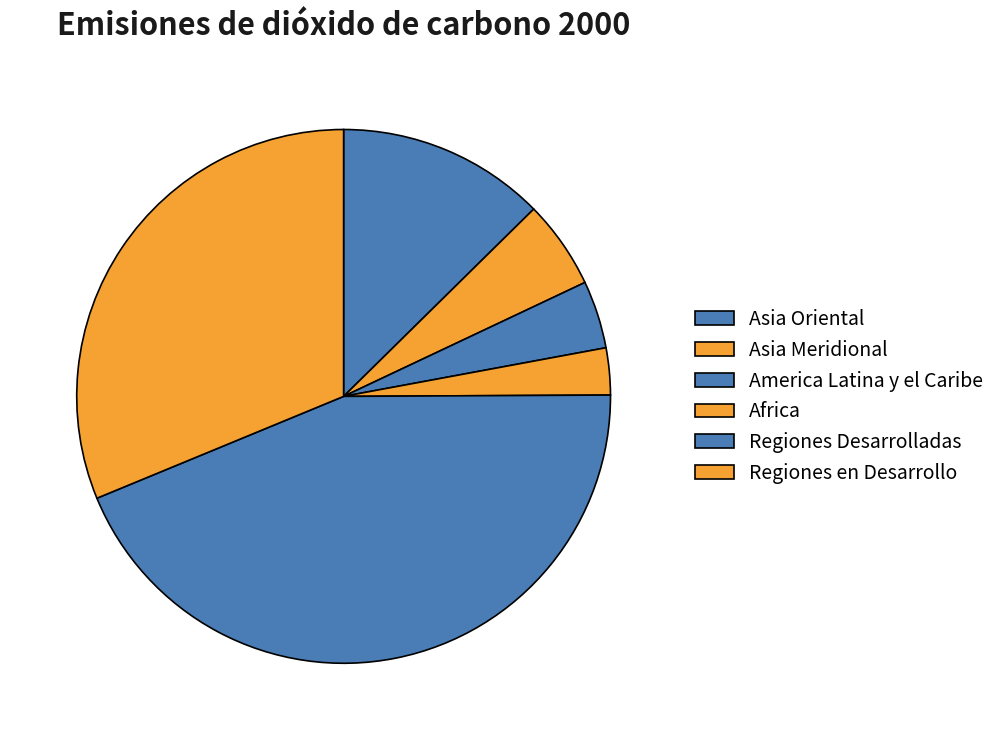

To the nearest percent, what is the average slice percentage?

17%